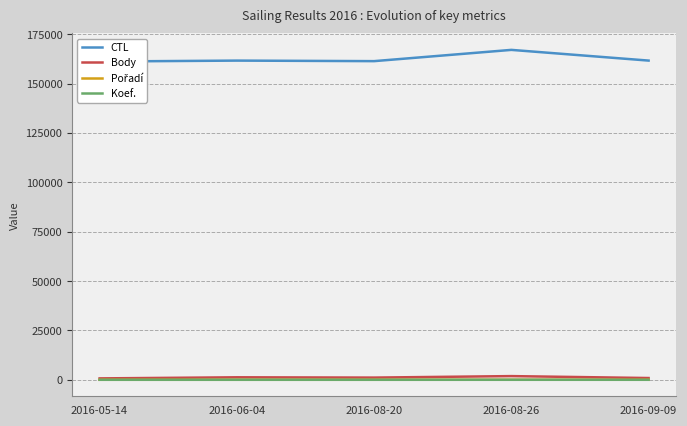

What is the difference between the maximum and minimum values in the CTL series?

5898